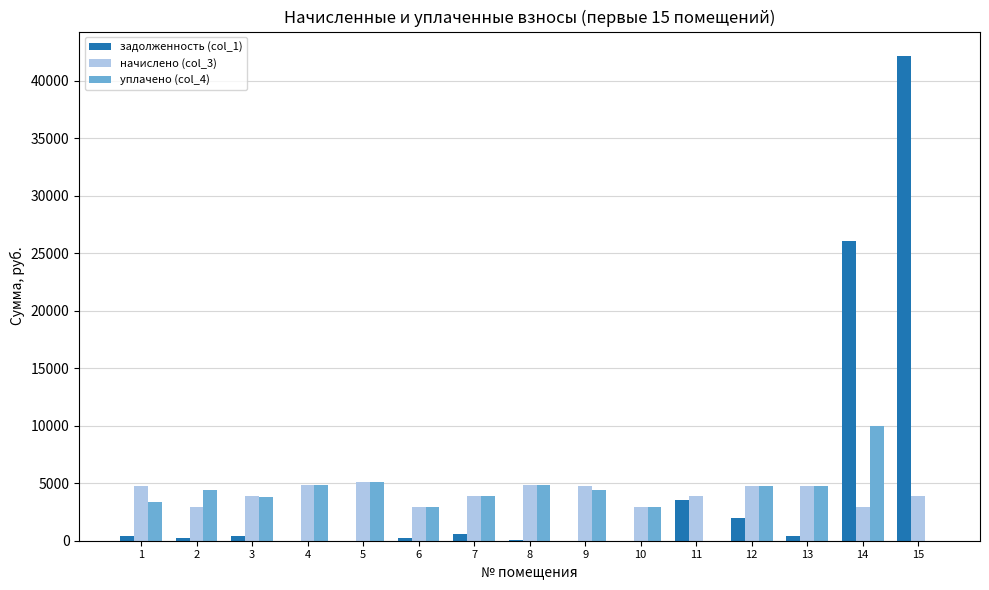

Are the bars grouped side by side (vs. stacked)?

Yes